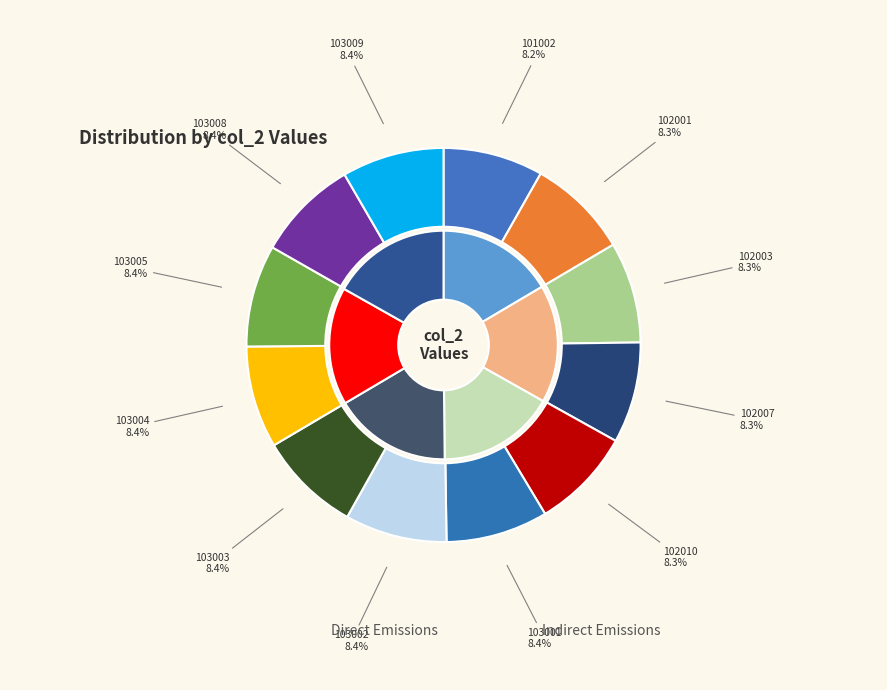

Count the number of slices in the pie.

12